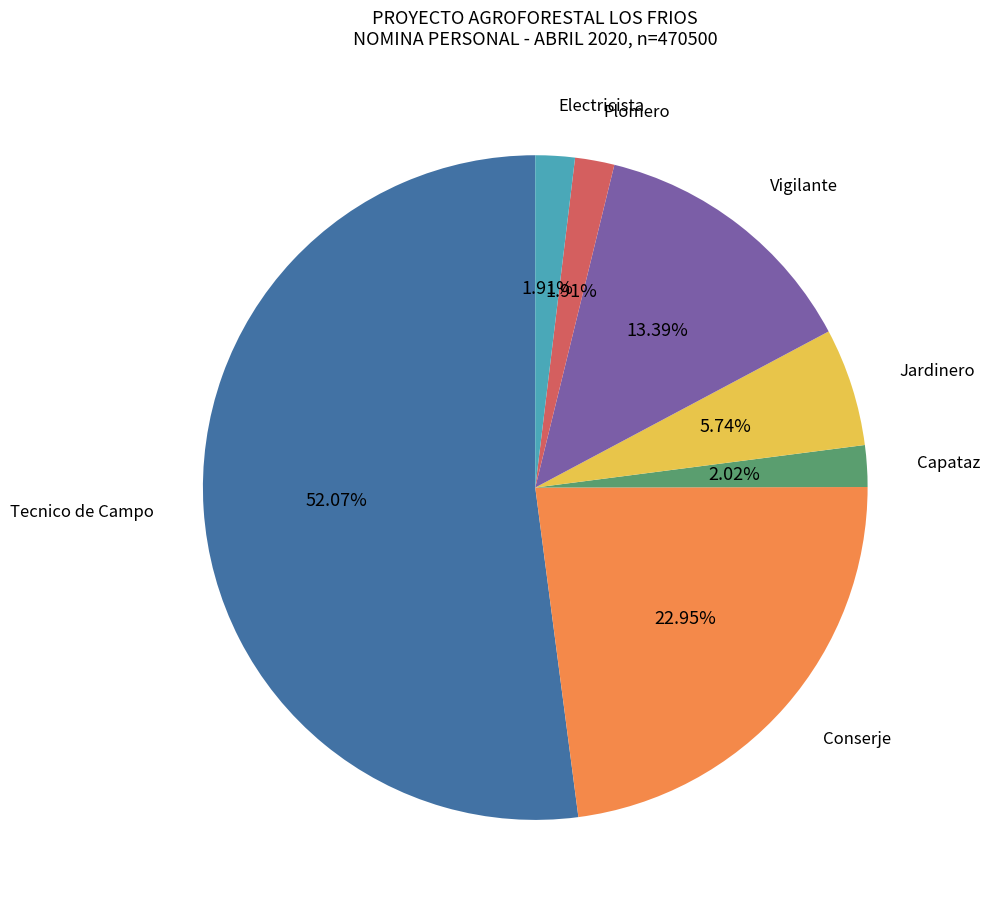

Count the number of slices in the pie.

7